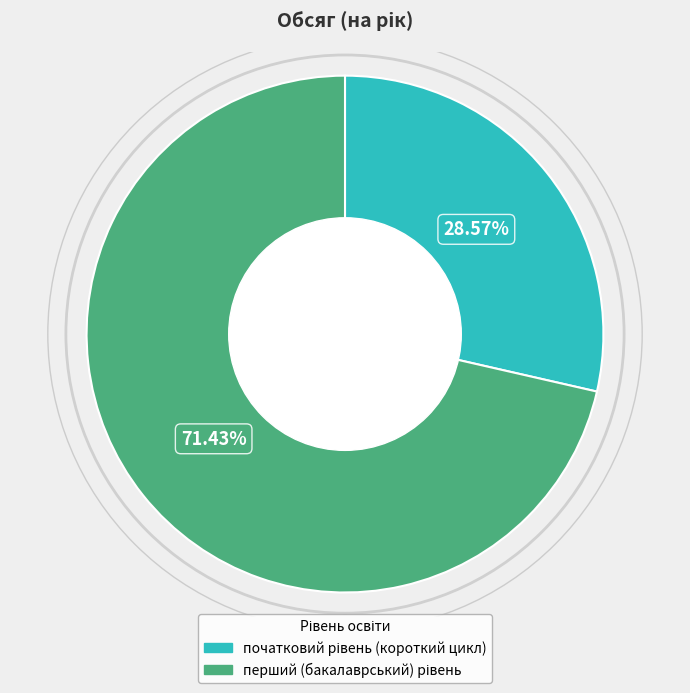

Is it true that початковий рівень (короткий цикл) is 29% of the pie?

True